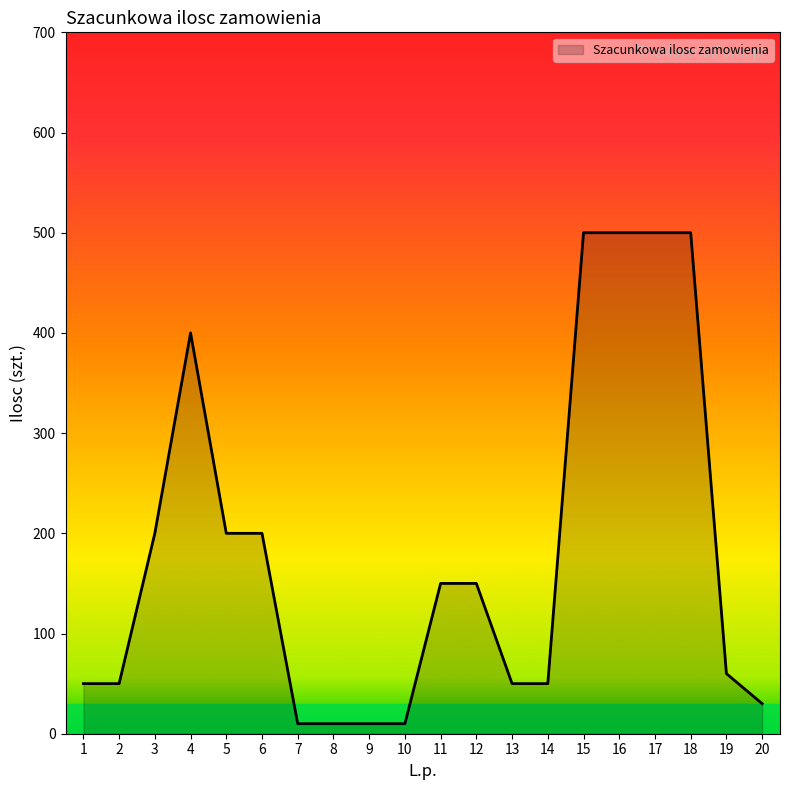

Between 9 and 19, which is larger?

19